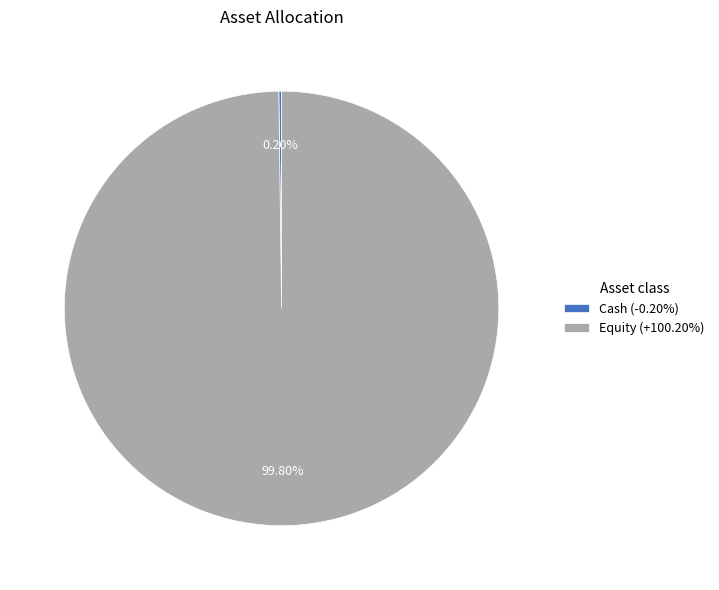

Is there a majority slice in this chart?

Yes